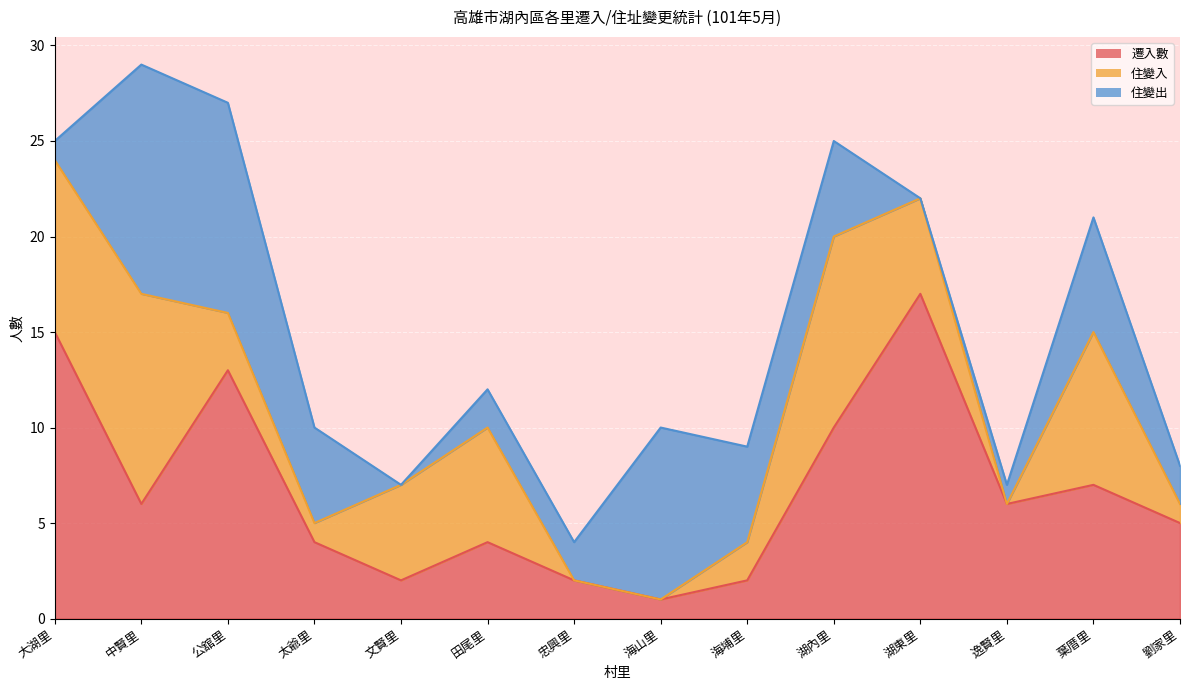

What position from the right is 大湖里?

14